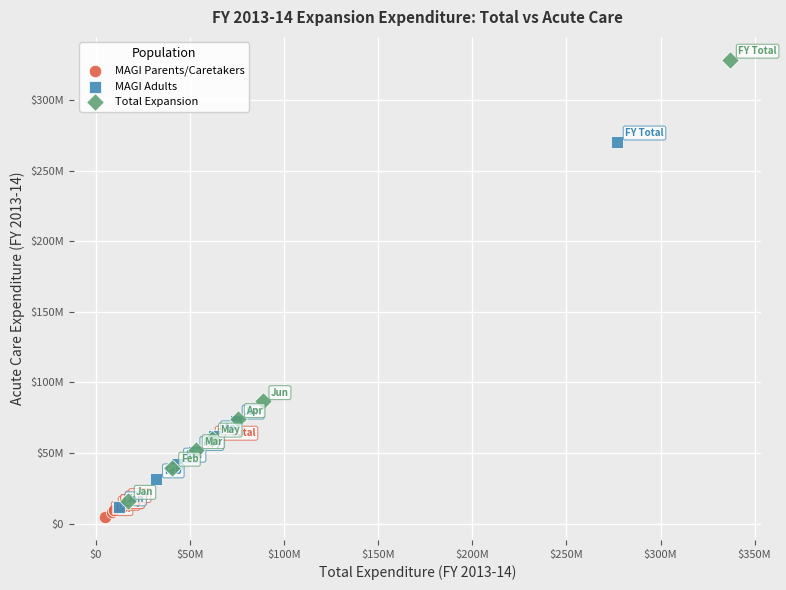

Which series contains the highest Y value?

Total Expansion